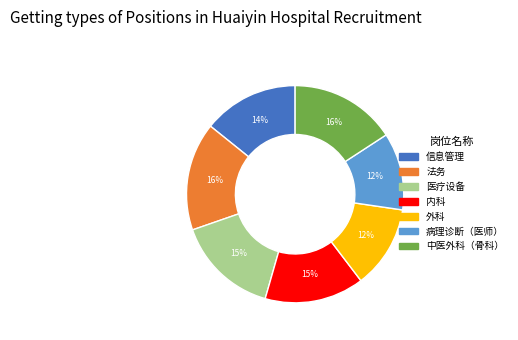

Combined, do 外科 and 内科 account for over 50%?

No